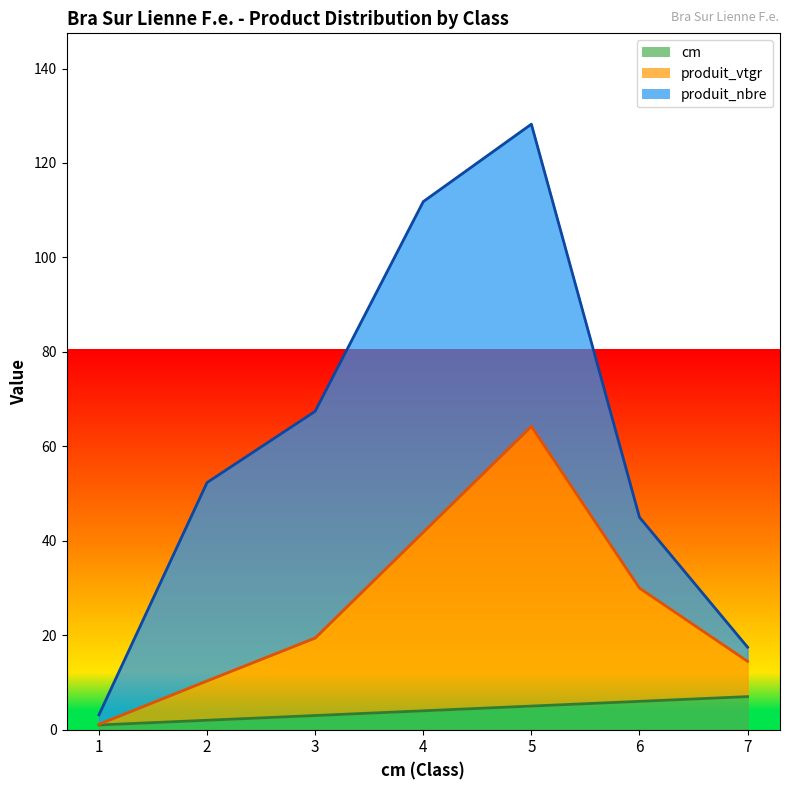

What is the value of the produit_vtgr point at the 2nd from the left?

10.3